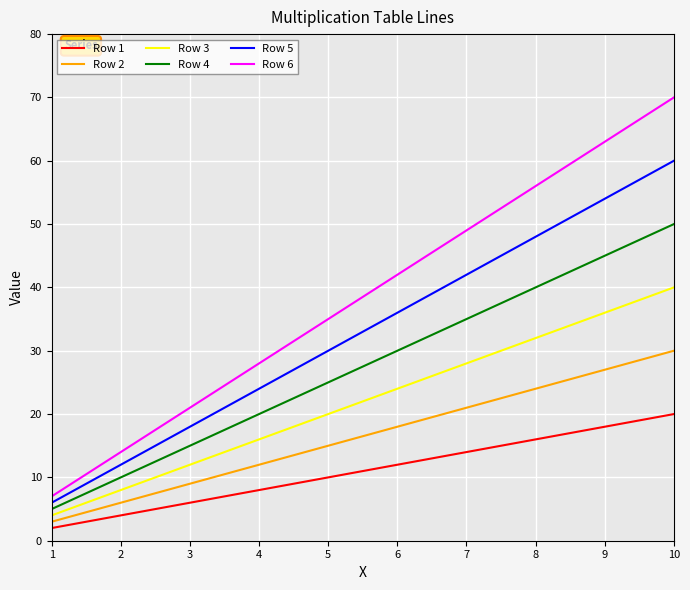

True or false: Row 3 has more than 1 points higher than both neighbors.

False